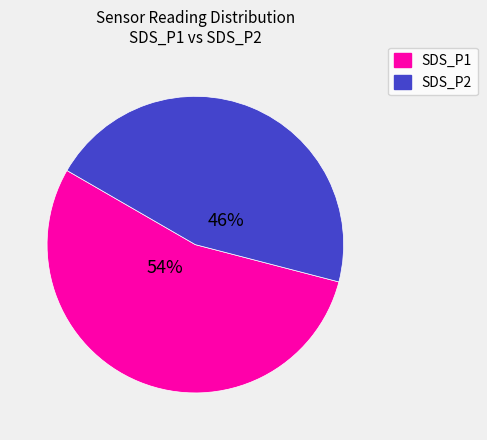

Which category accounts for the majority?

SDS_P1